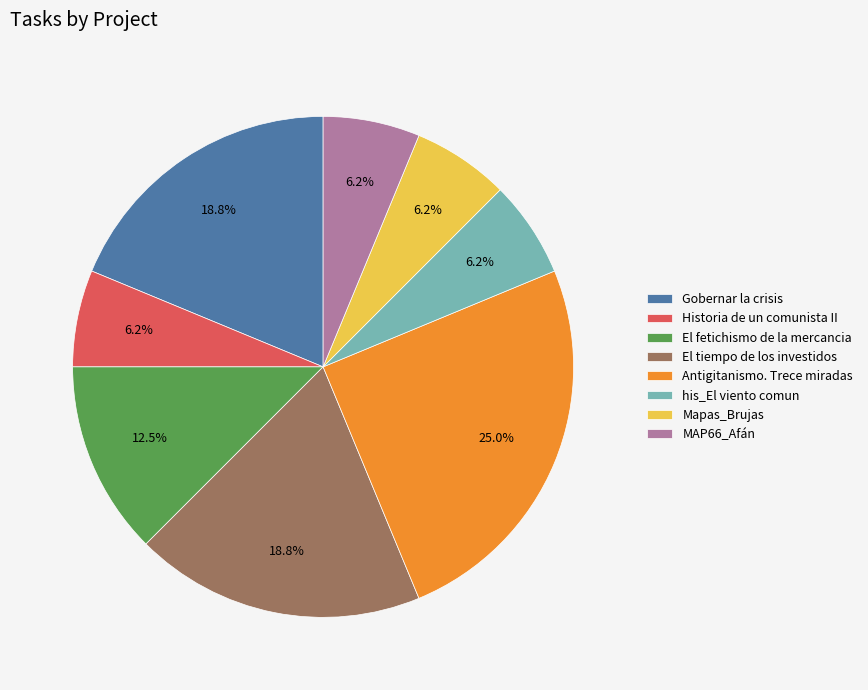

True or false: Gobernar la crisis accounts for 14% of the total.

False